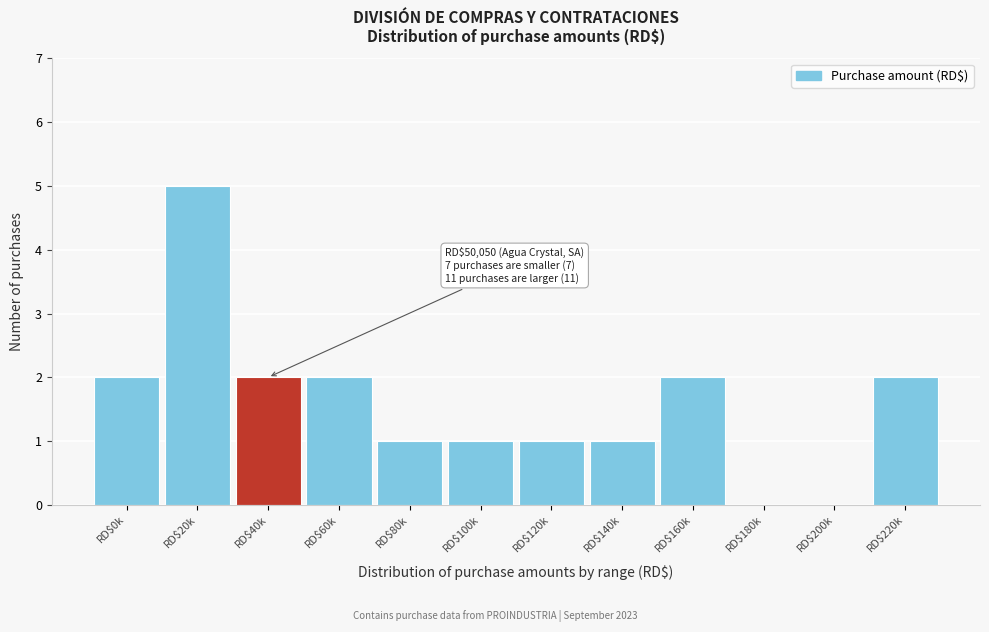

The chart shows a value of 1 at RD$120k. True or false?

True